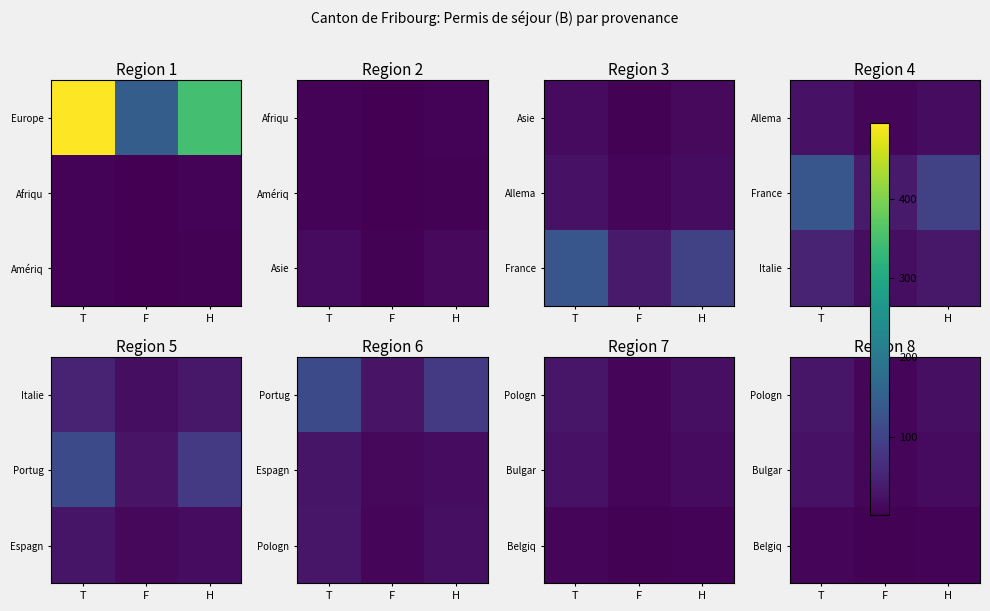

Rank the series at F from lowest to highest value.

Belgiq, Pologn, Bulgar